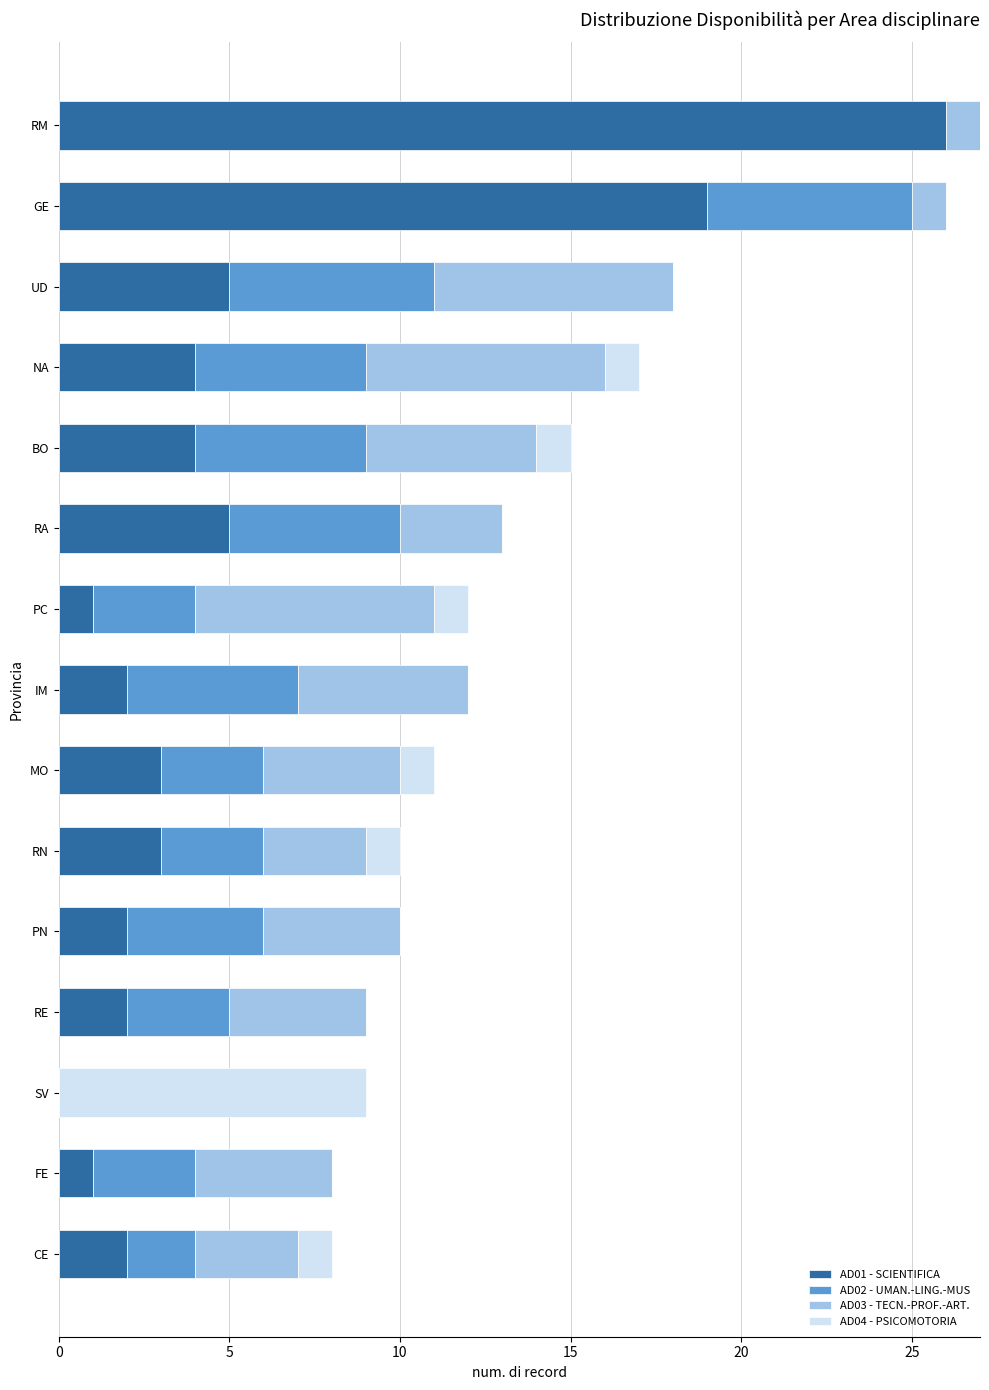

What is the total value across all series at SV?

9